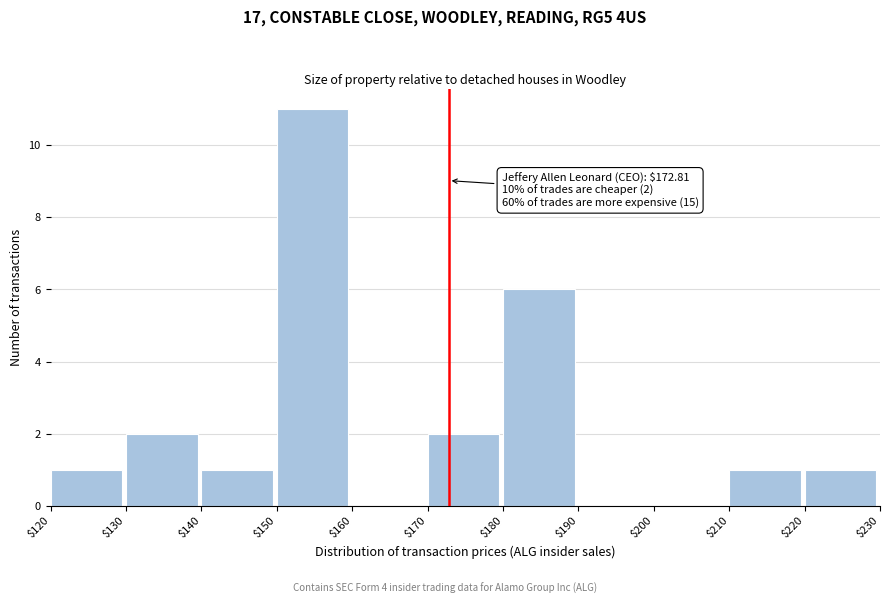

Over which range of the x-axis is the bar tallest?

$150 to $160